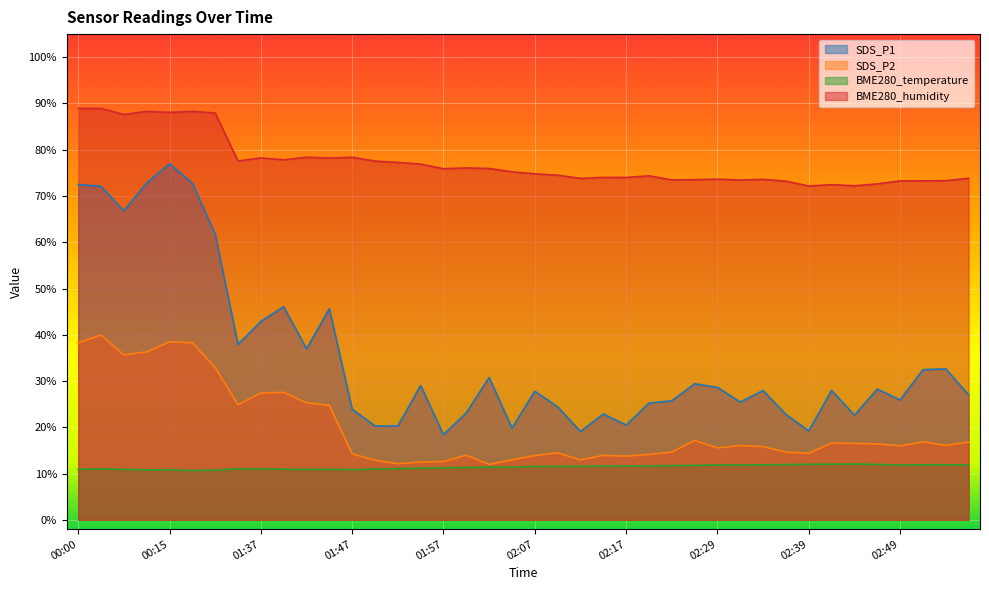

List the series in order of their peak value, lowest first.

BME280_temperature, SDS_P2, SDS_P1, BME280_humidity